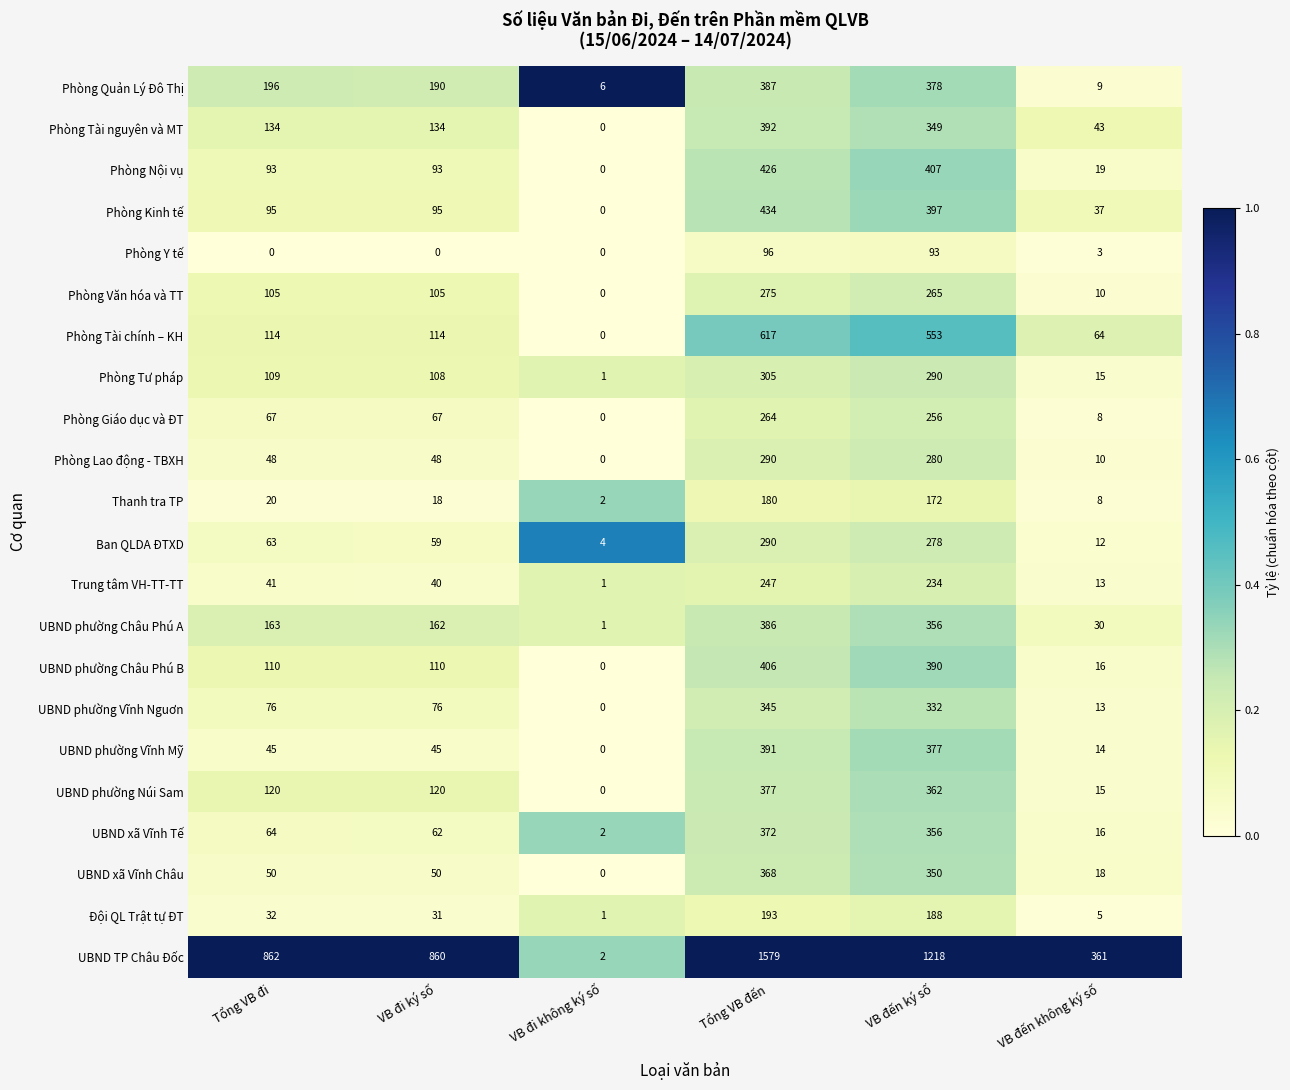

Between Tổng VB đi and VB đến ký số, which series saw the biggest shift?

Phòng Tài chính – KH